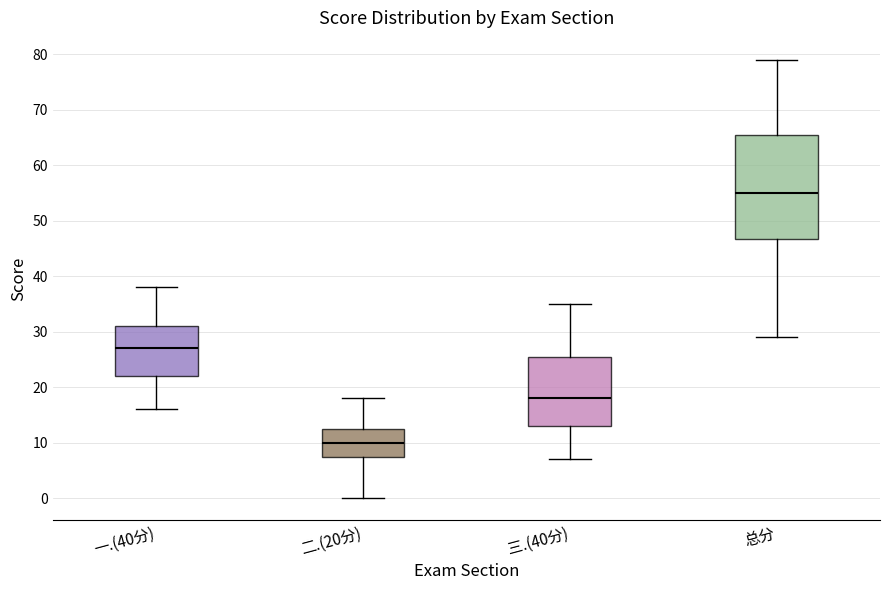

Reading left to right, transcribe this box plot: for each box, give where its median line is, the range the box spans, and where its two whiskers end, as read against the y-axis. The values are not printed on the chart, so give them approximately, as read against the axis.

一.(40分): median 27, box 22 to 31, whiskers 16 to 38
二.(20分): median 10, box 8 to 13, whiskers 0 to 18
三.(40分): median 18, box 13 to 26, whiskers 7 to 35
总分: median 55, box 47 to 66, whiskers 29 to 79